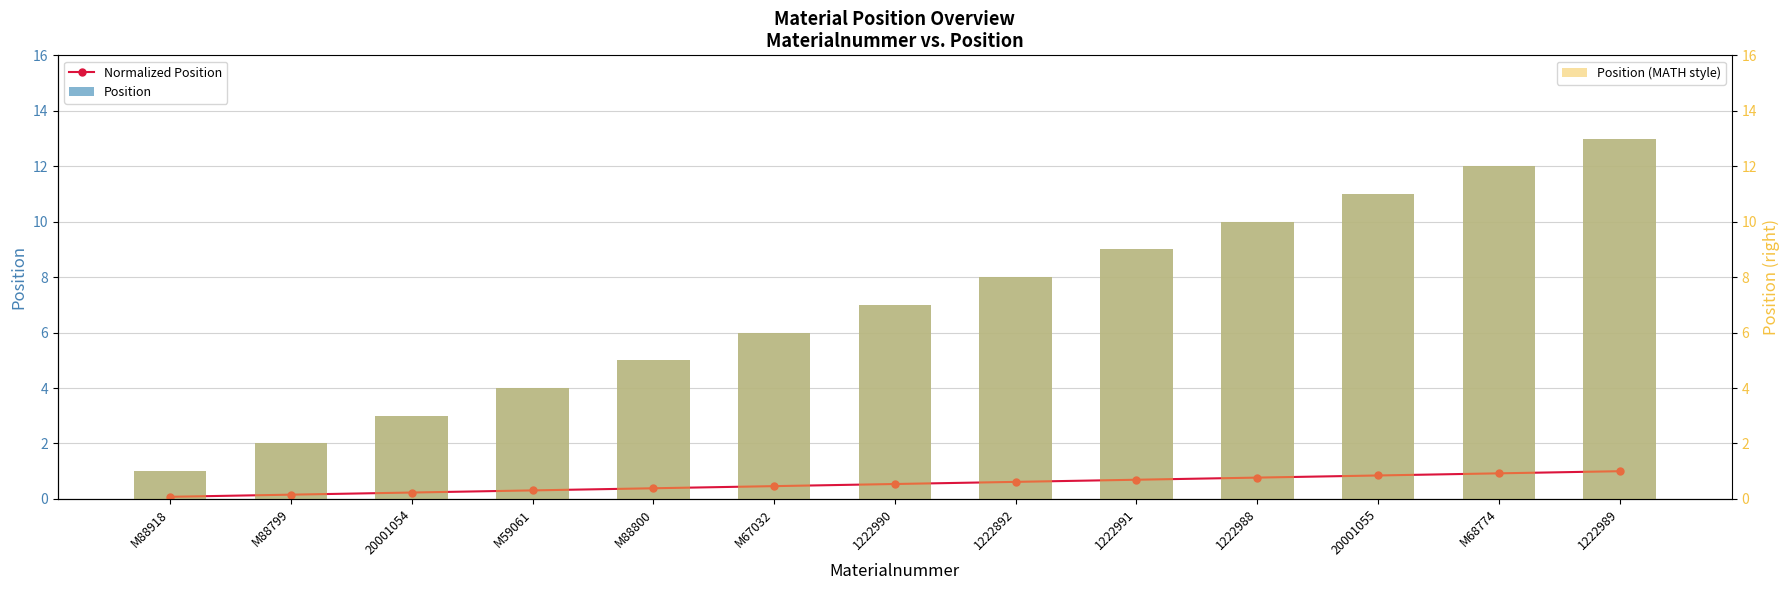

What is the label of the 5th bar from the right?

1222991